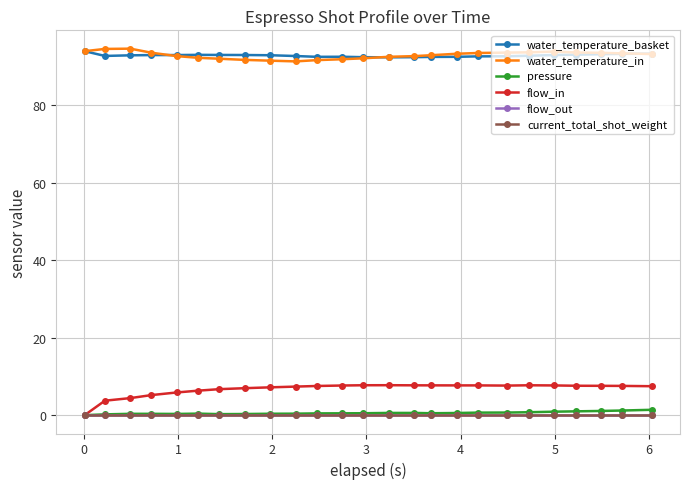

Is this an area chart (filled region under the line)?

No